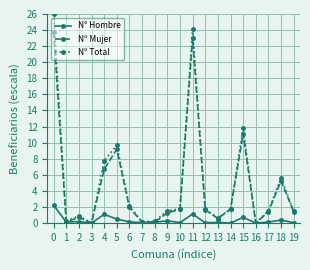

How many series are shown in this chart?

3